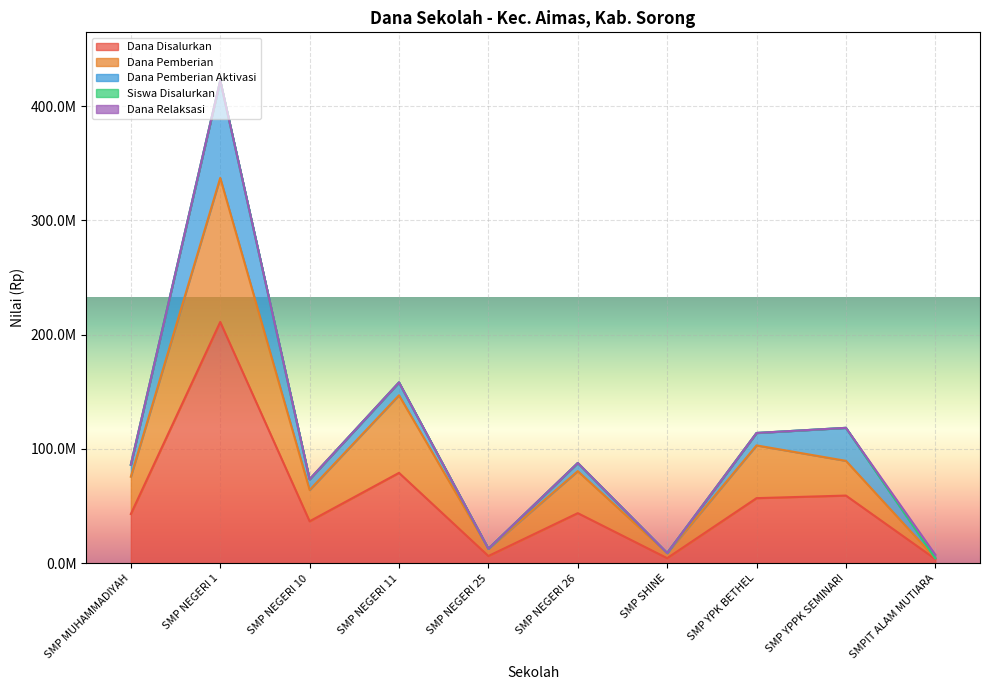

At which category does the chart reach its minimum across all series?

SMPIT ALAM MUTIARA